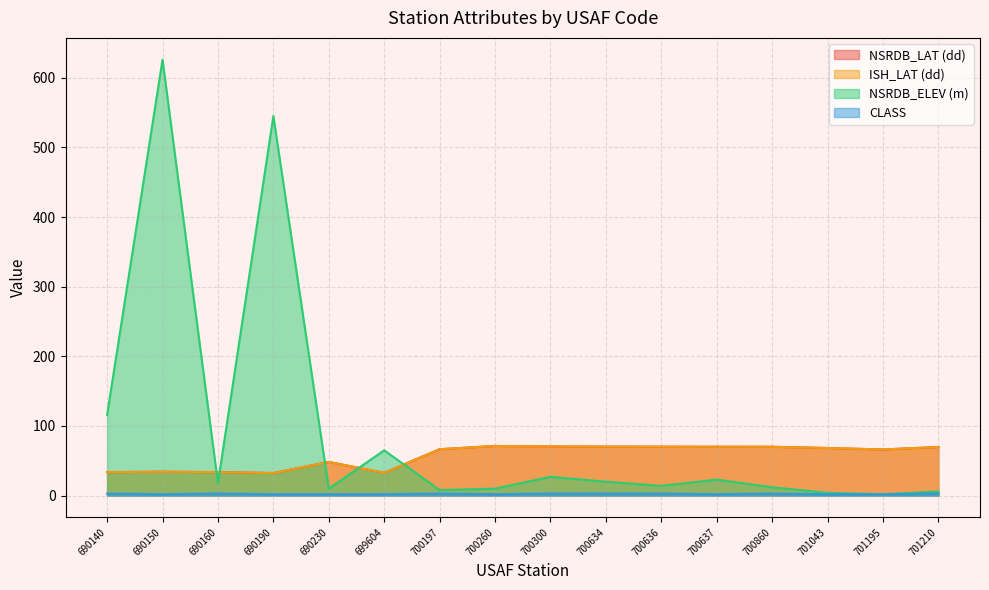

How many values in the ISH_LAT (dd) series exceed 68?

8